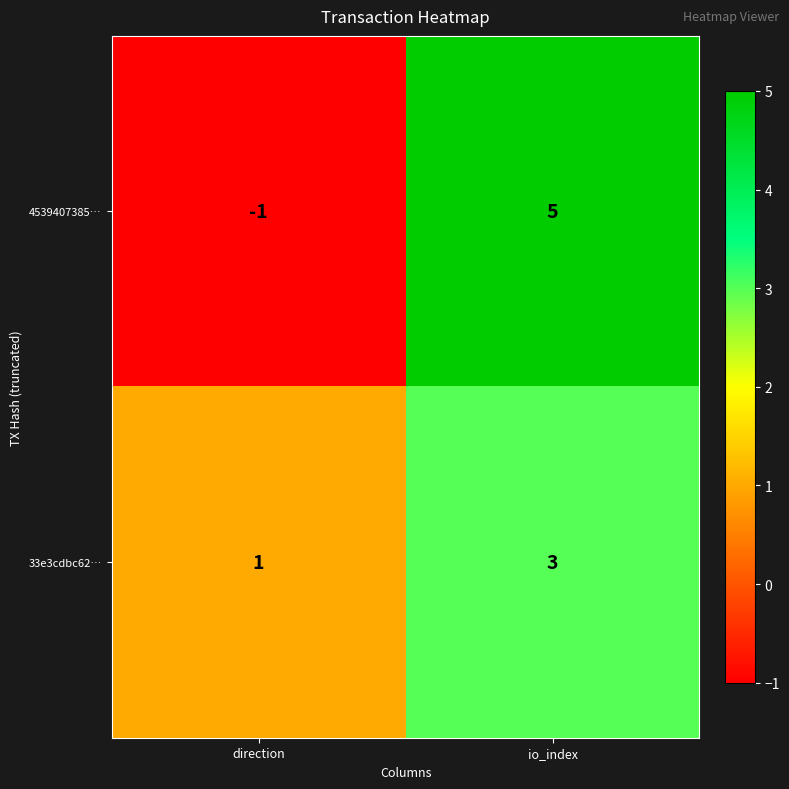

What is the sum of the 33e3cdbc62… values at io_index and direction?

4